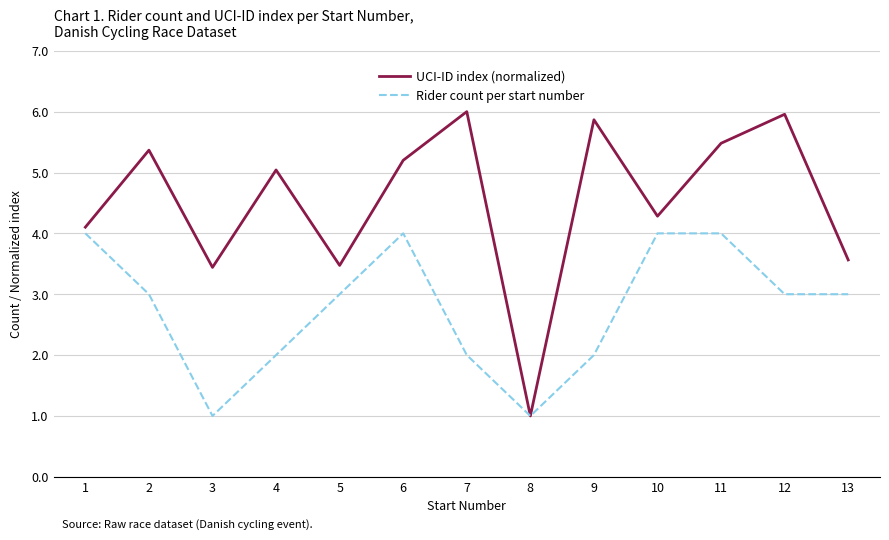

List the series in order of their overall mean, highest first.

UCI-ID index (normalized), Rider count per start number